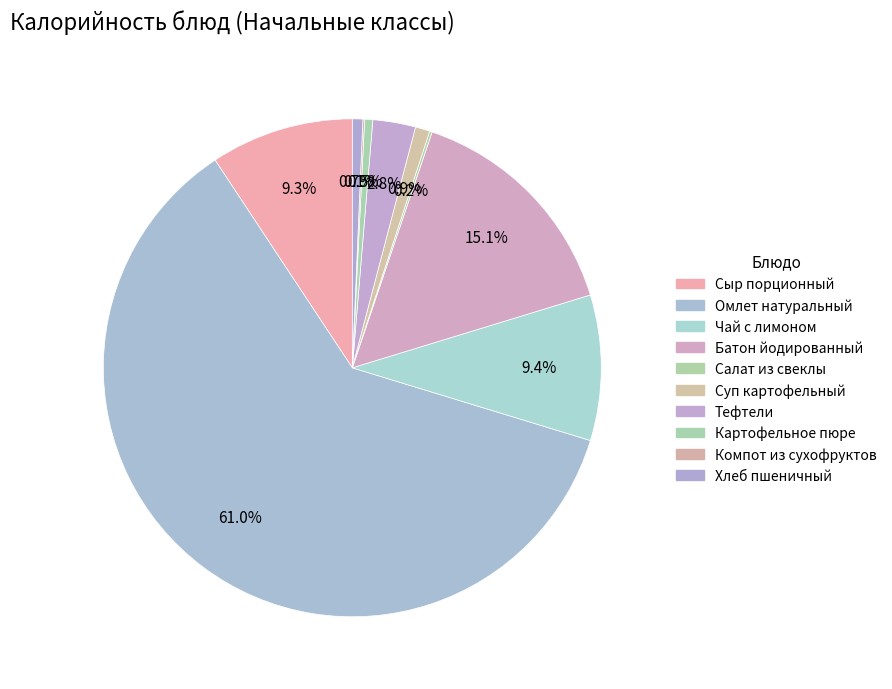

Count the number of slices in the pie.

10